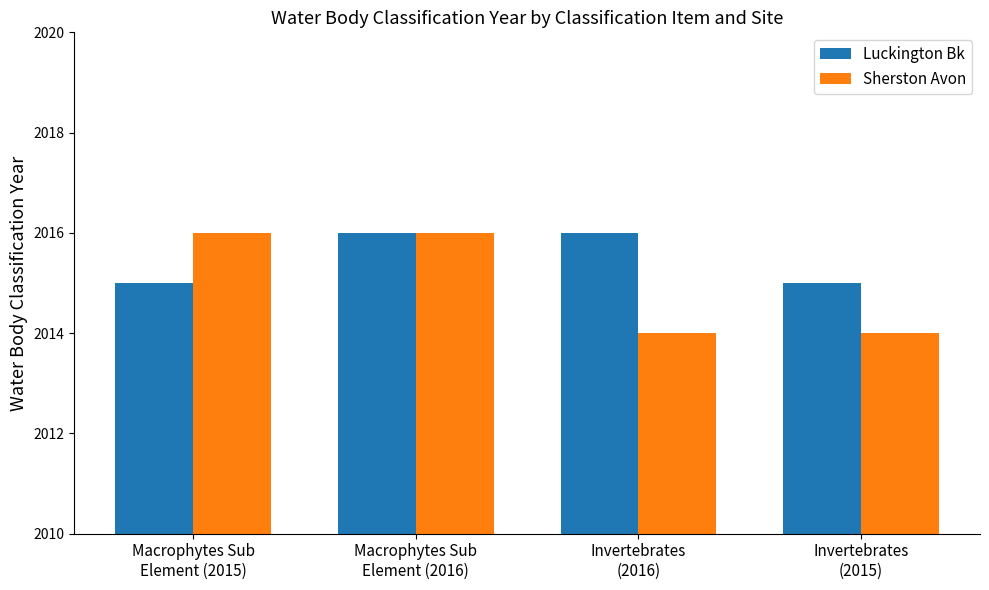

List the series in order of their overall mean, lowest first.

Sherston Avon, Luckington Bk